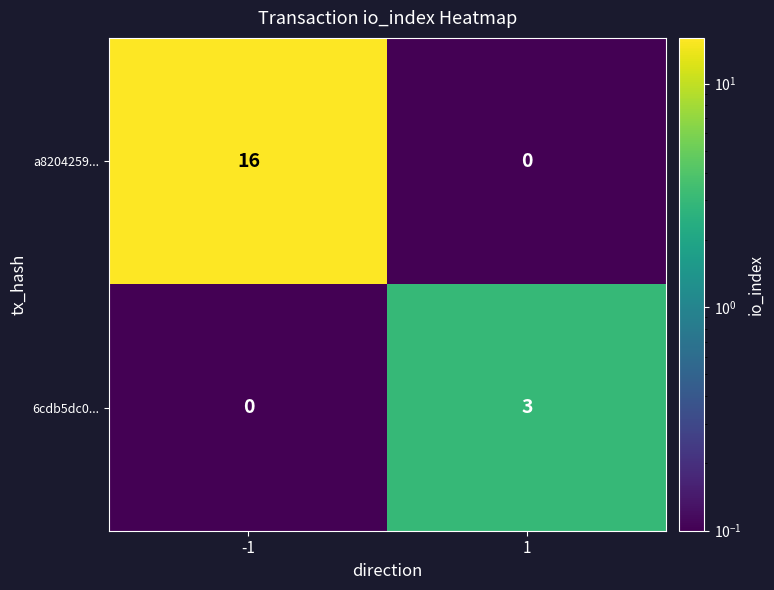

What is the difference between the a8204259... values at -1 and 1?

16